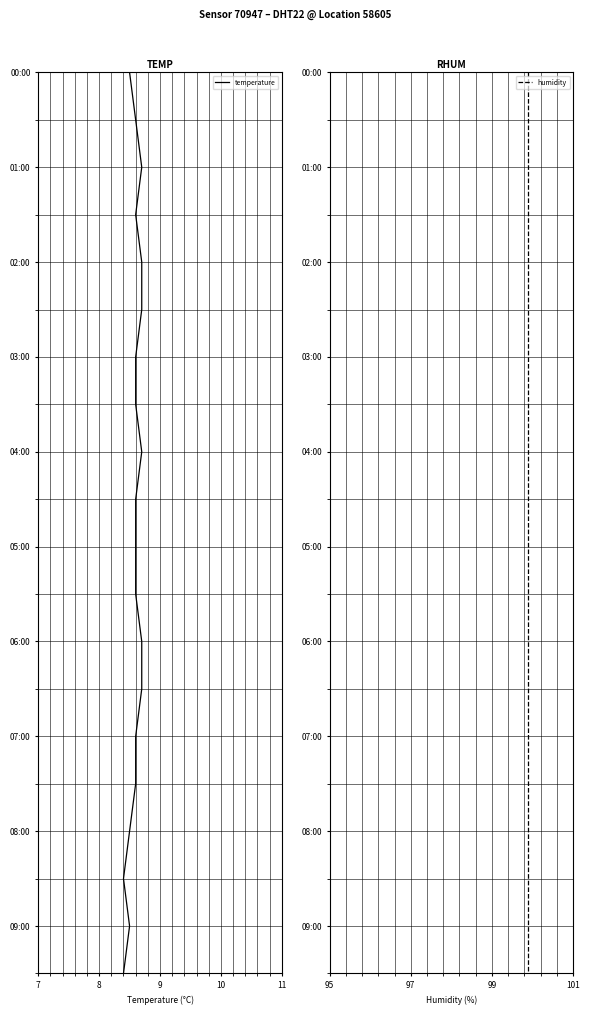

True or false: humidity has more than 1 interior local peaks.

False